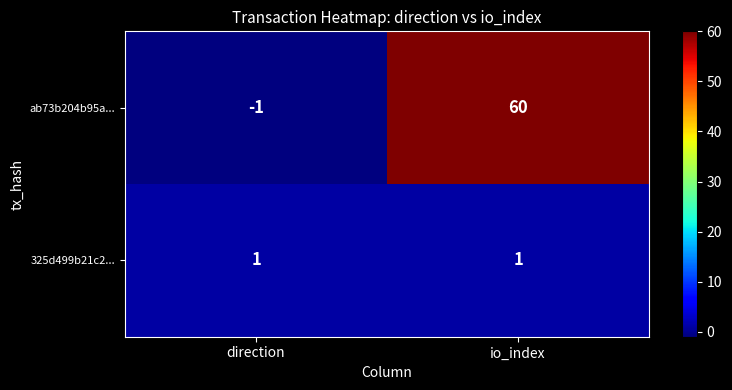

Is the value of 325d499b21c2... at io_index greater than the value of ab73b204b95a... at io_index?

No